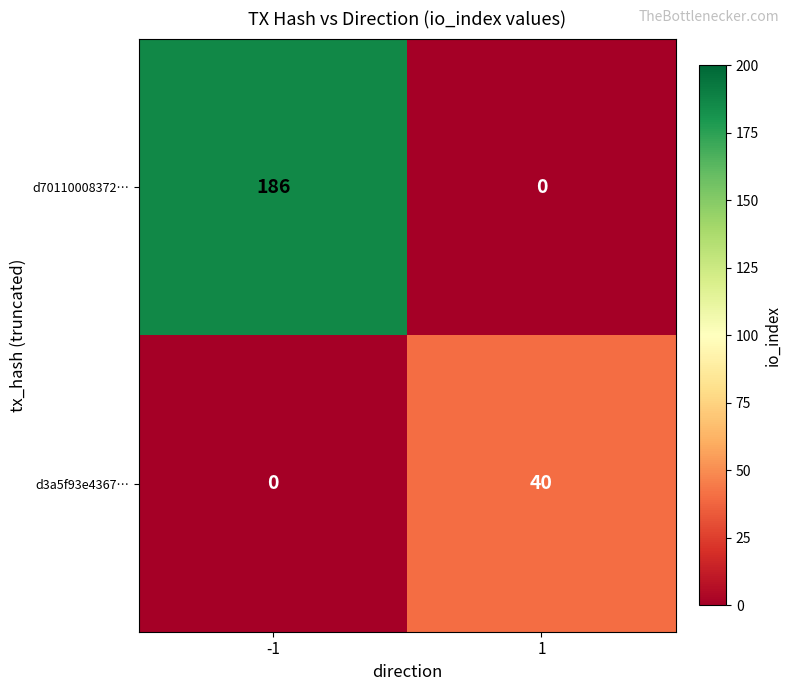

Is it true that d70110008372… equals 186 at -1?

True